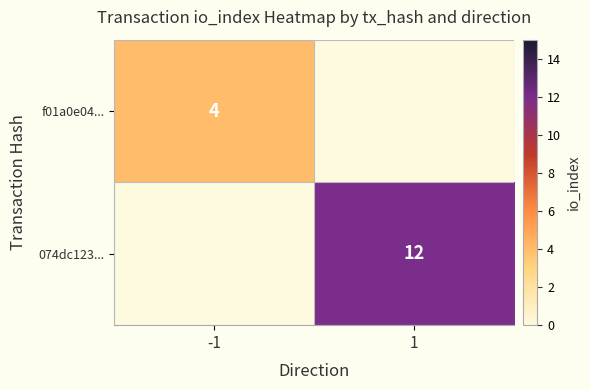

The value of 074dc123... at 1 is 12.0. True or false?

True